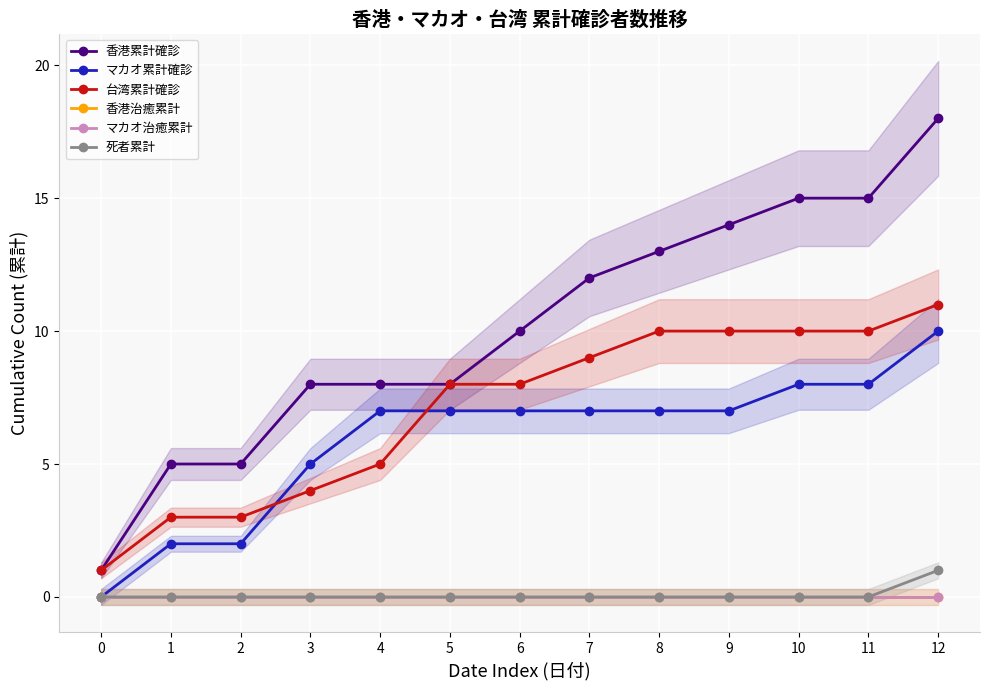

True or false: 香港治癒累計 and マカオ治癒累計 intersect in this chart.

False